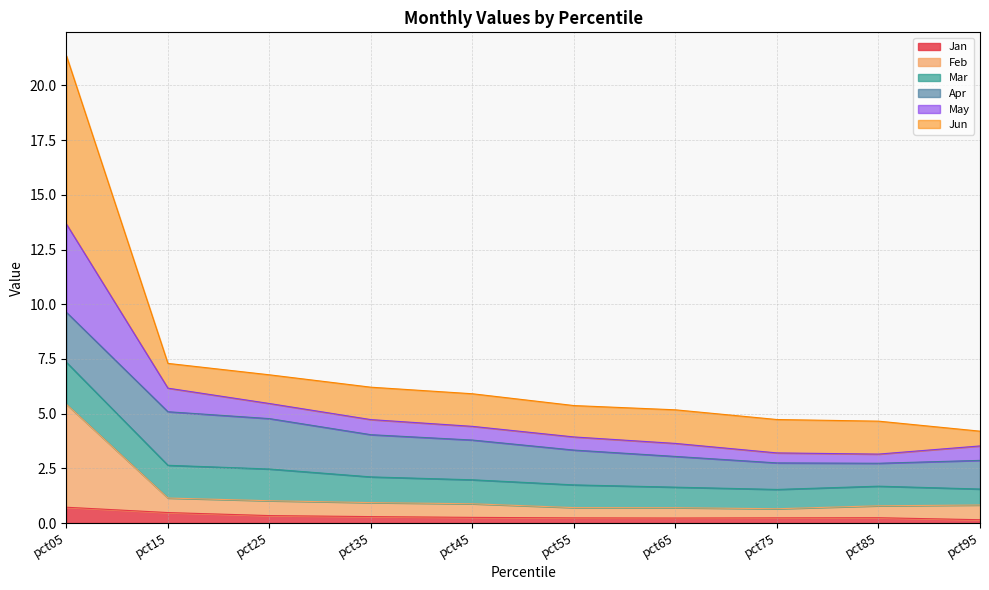

In Jan, how many points are lower than both neighbors (excluding endpoints)?

1